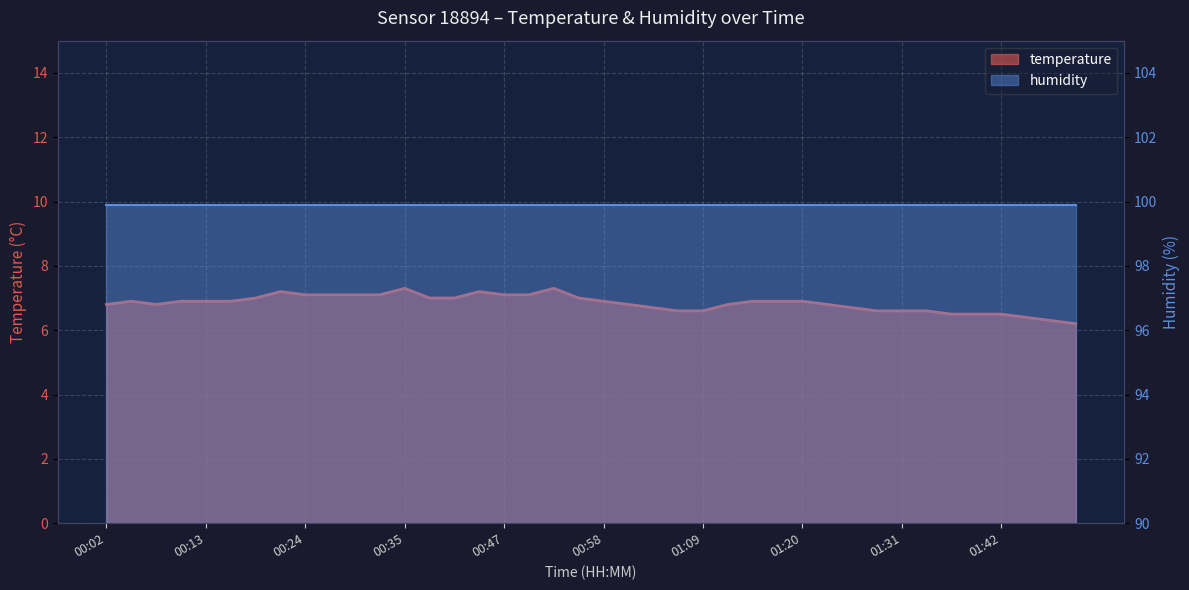

The chart shows a value of 7.0 at 00:55. True or false?

True